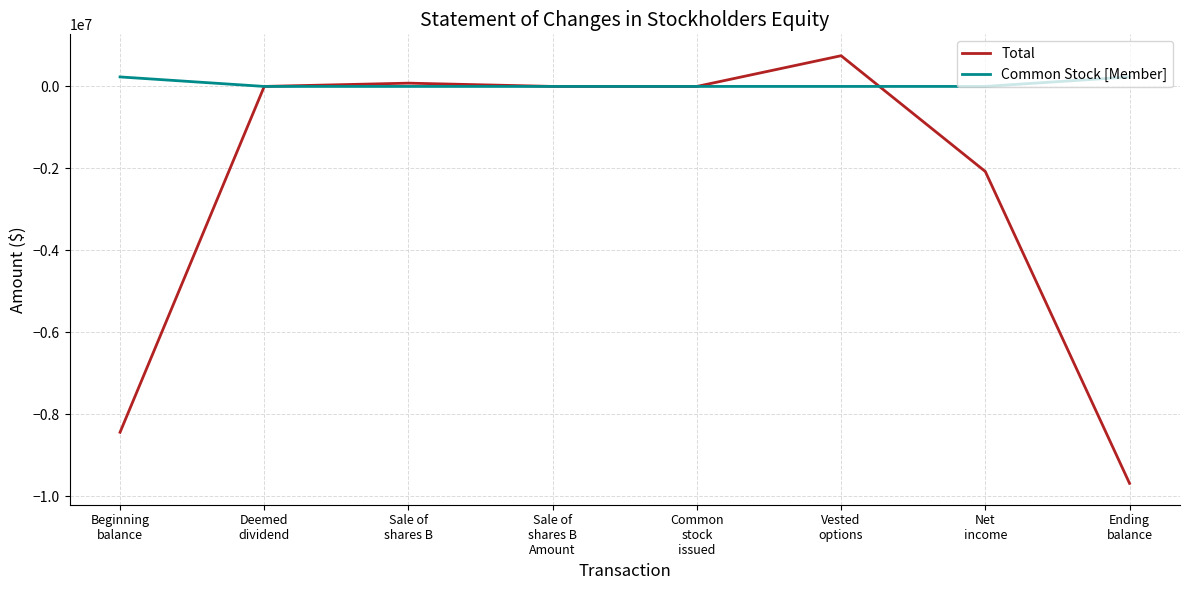

What is the difference between the Total values at Sale of
shares B
Amount and Common
stock
issued?

245